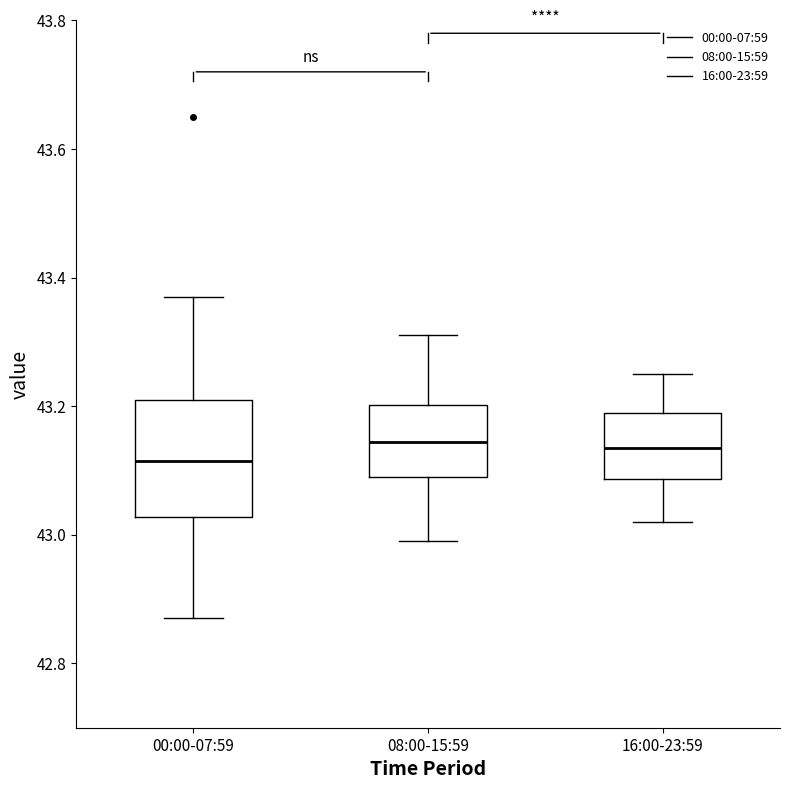

Reading left to right, transcribe this box plot: for each box, give where its median line is, the range the box spans, and where its two whiskers end, as read against the y-axis. The values are not printed on the chart, so give them approximately, as read against the axis.

00:00-07:59: median 43.12, box 43.02 to 43.22, whiskers 42.88 to 43.38
08:00-15:59: median 43.14, box 43.10 to 43.20, whiskers 43.00 to 43.32
16:00-23:59: median 43.14, box 43.08 to 43.20, whiskers 43.02 to 43.26